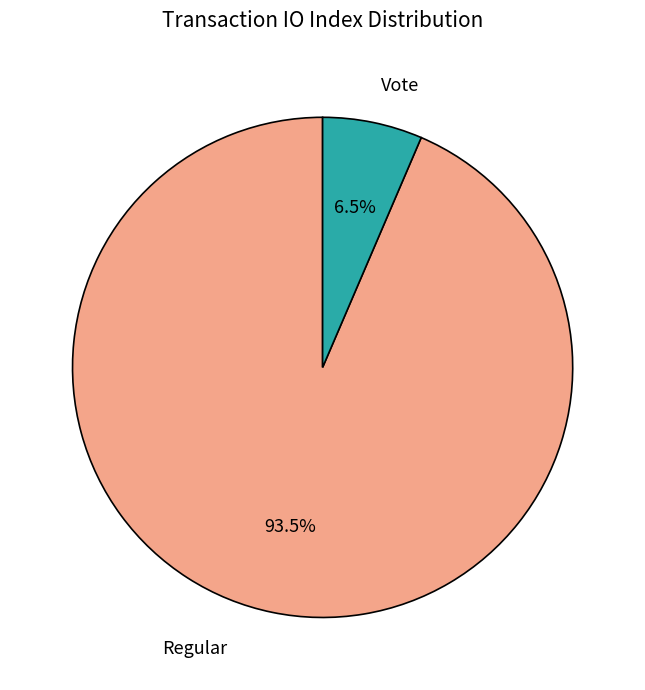

Approximately how many times larger is the value at Vote compared to Regular?

0.1